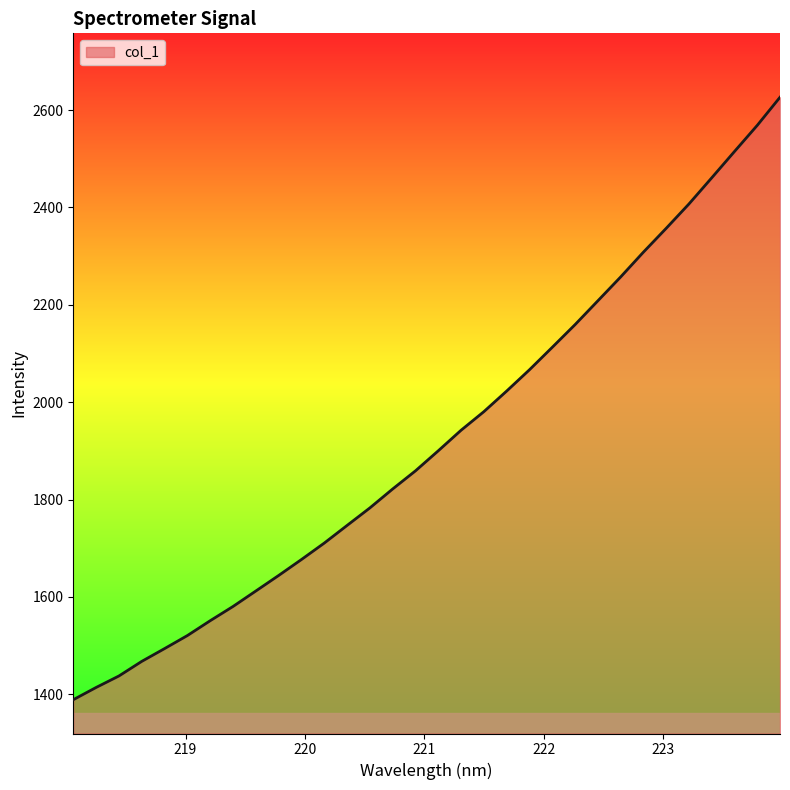

What is the minimum value shown in the chart?

1388.7